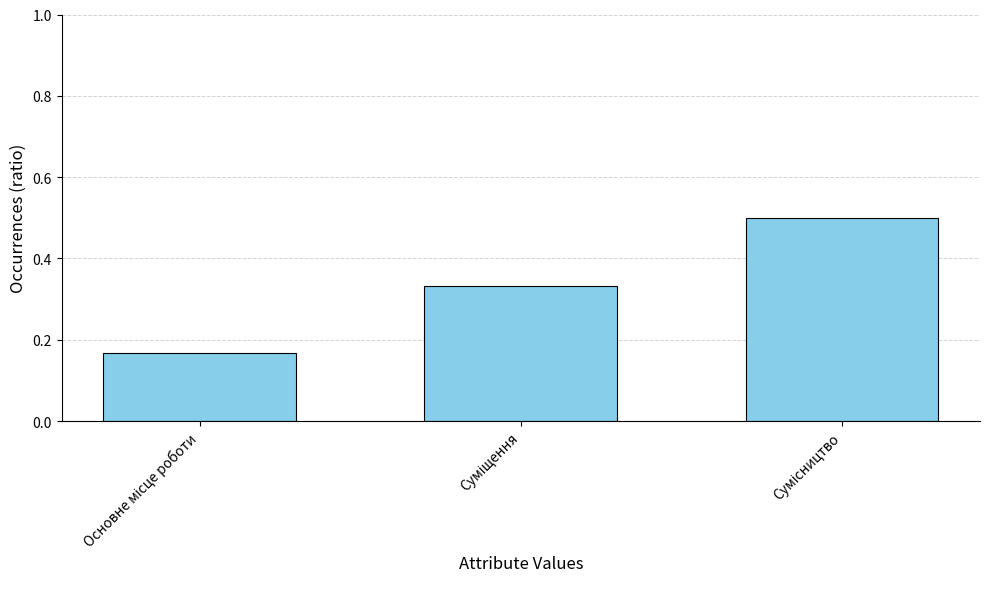

How many values are between 0 and 1?

3